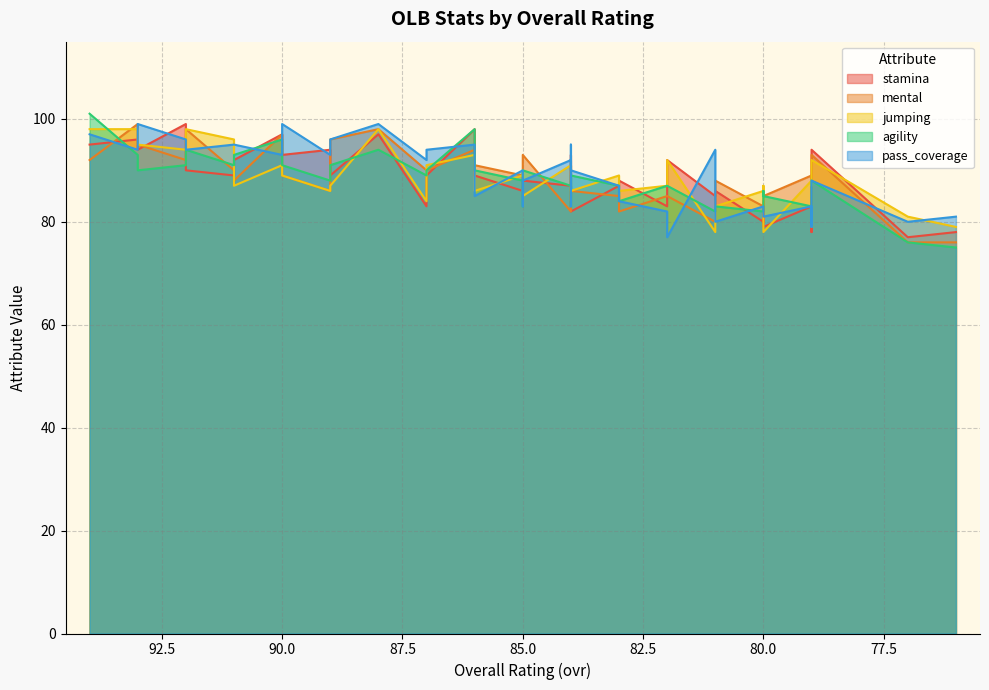

Is the value of stamina at 83 greater than the value of agility at 91?

No